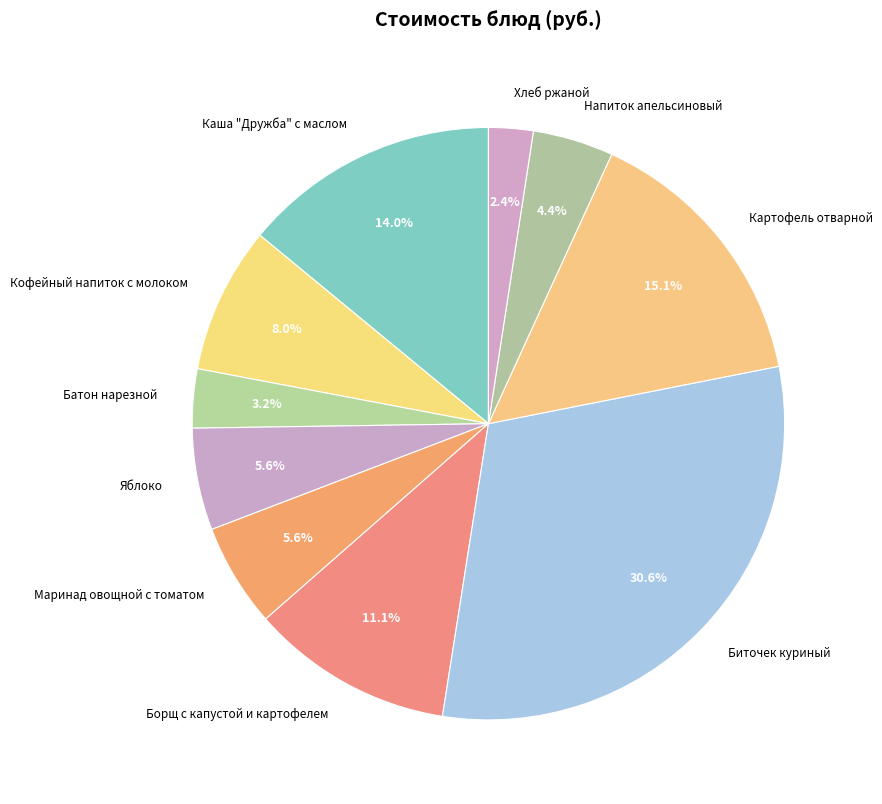

Is Батон нарезной the majority of the pie?

No